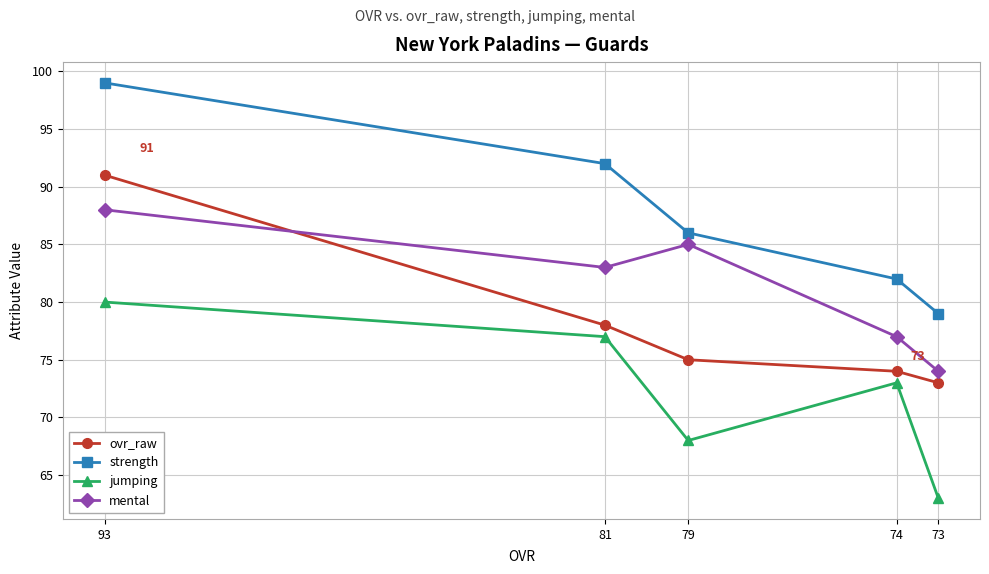

The strength series shows 120 at 79. True or false?

False